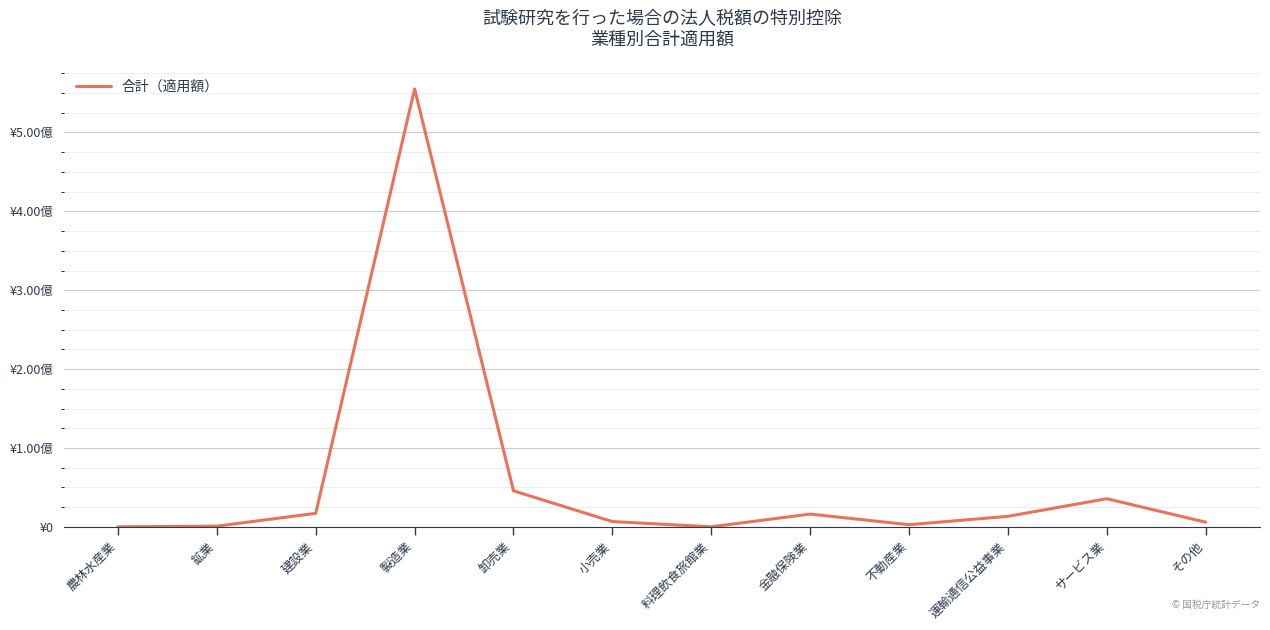

Does the chart display data point markers on the line(s)?

No